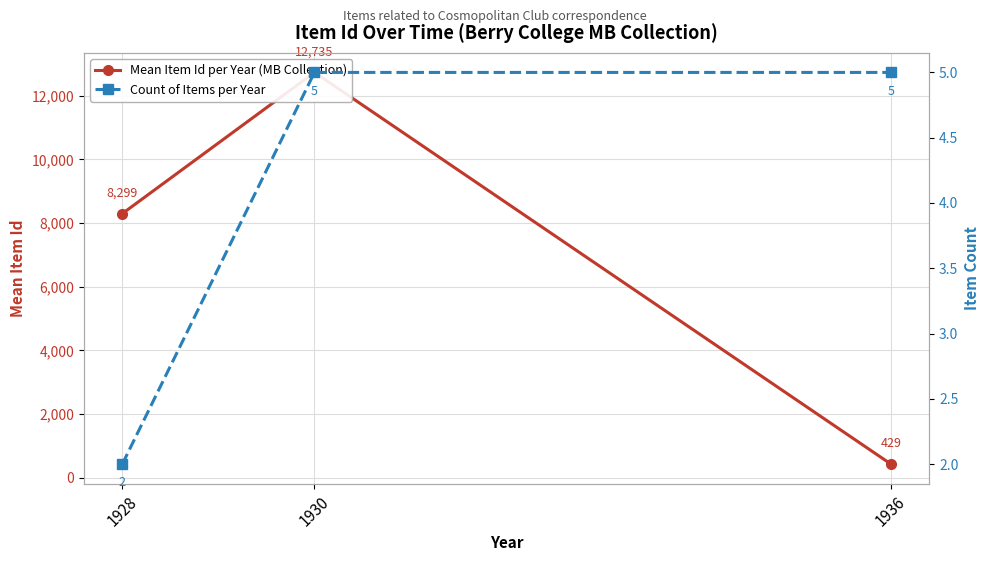

Reading left to right, list all the values displayed in this chart.

Mean Item Id per Year (MB Collection): 1928=8299	1930=12735	1936=429
Count of Items per Year: 1928=2	1930=5	1936=5